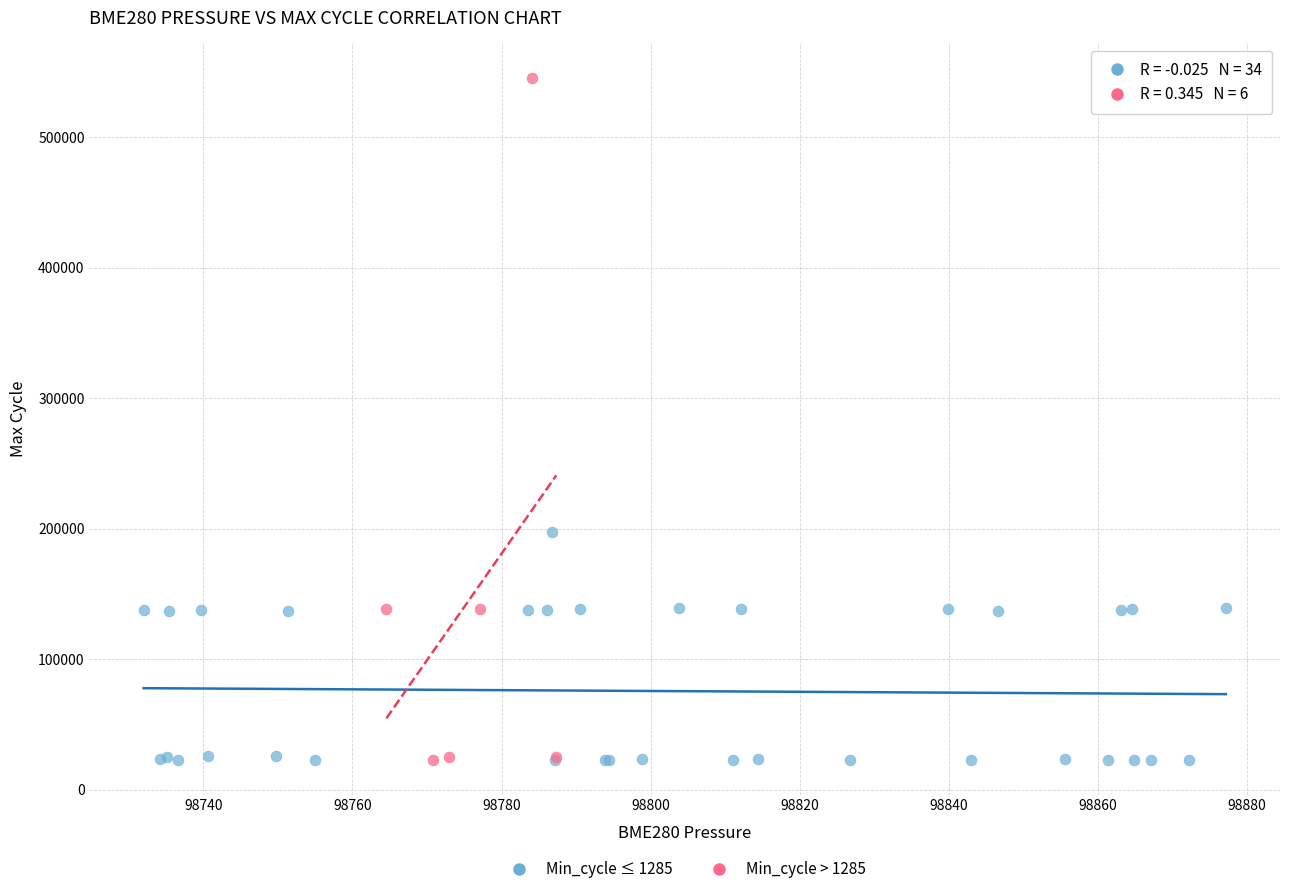

Which series reaches the maximum Y coordinate?

Min_cycle > 1285